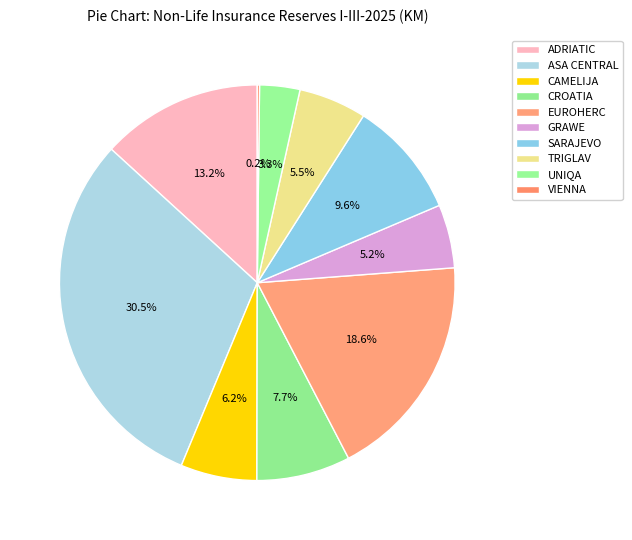

Is it true that ADRIATIC is 25% of the pie?

False